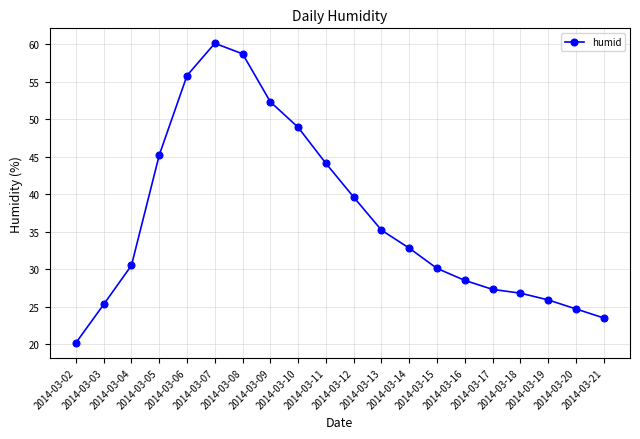

At which label is the value closest to 40?

2014-03-12